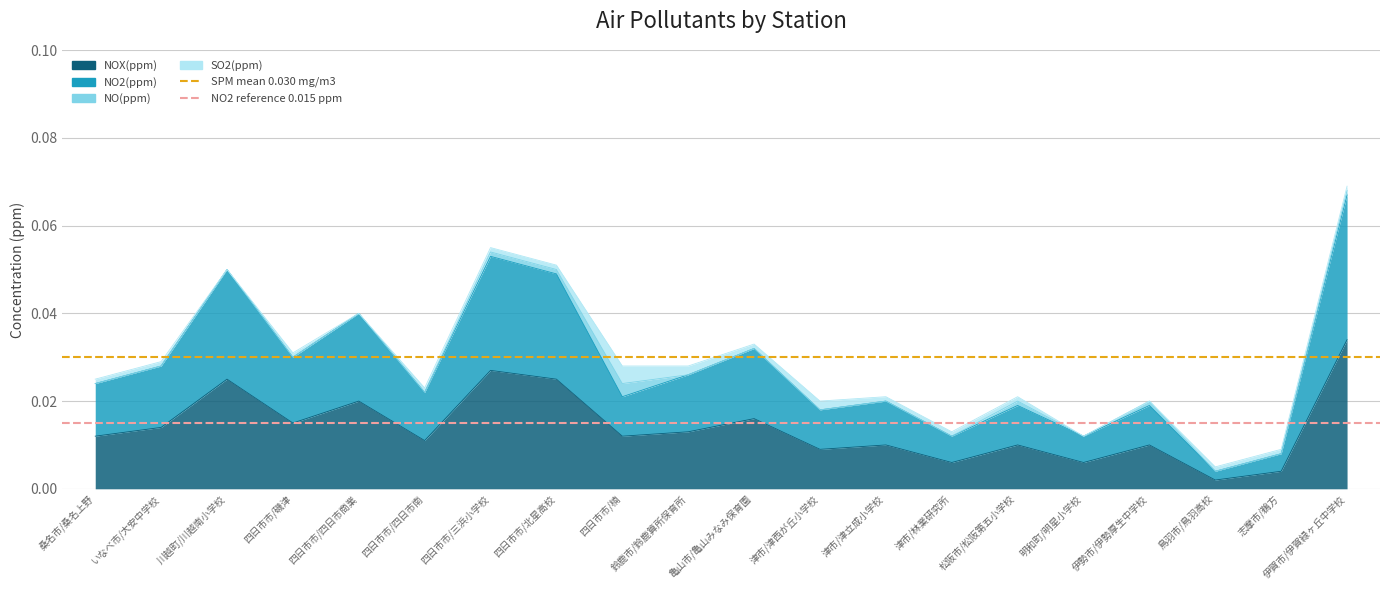

Does the chart display data point markers on the line(s)?

No